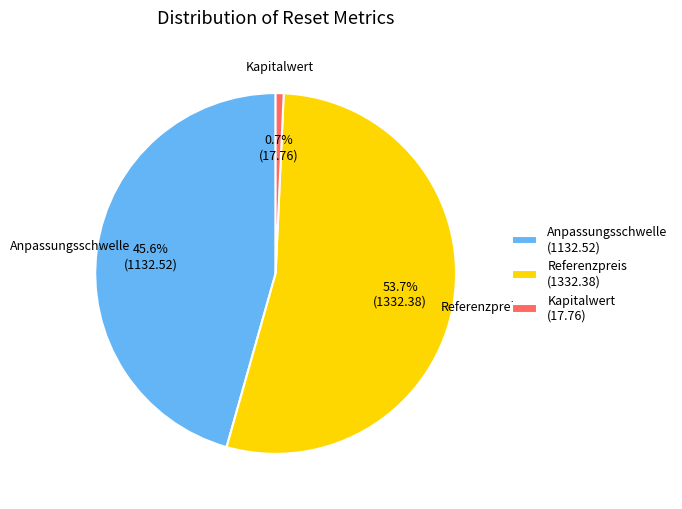

Rank the categories by value from highest to lowest.

Referenzpreis (1332.38), Anpassungsschwelle (1132.52), Kapitalwert (17.76)